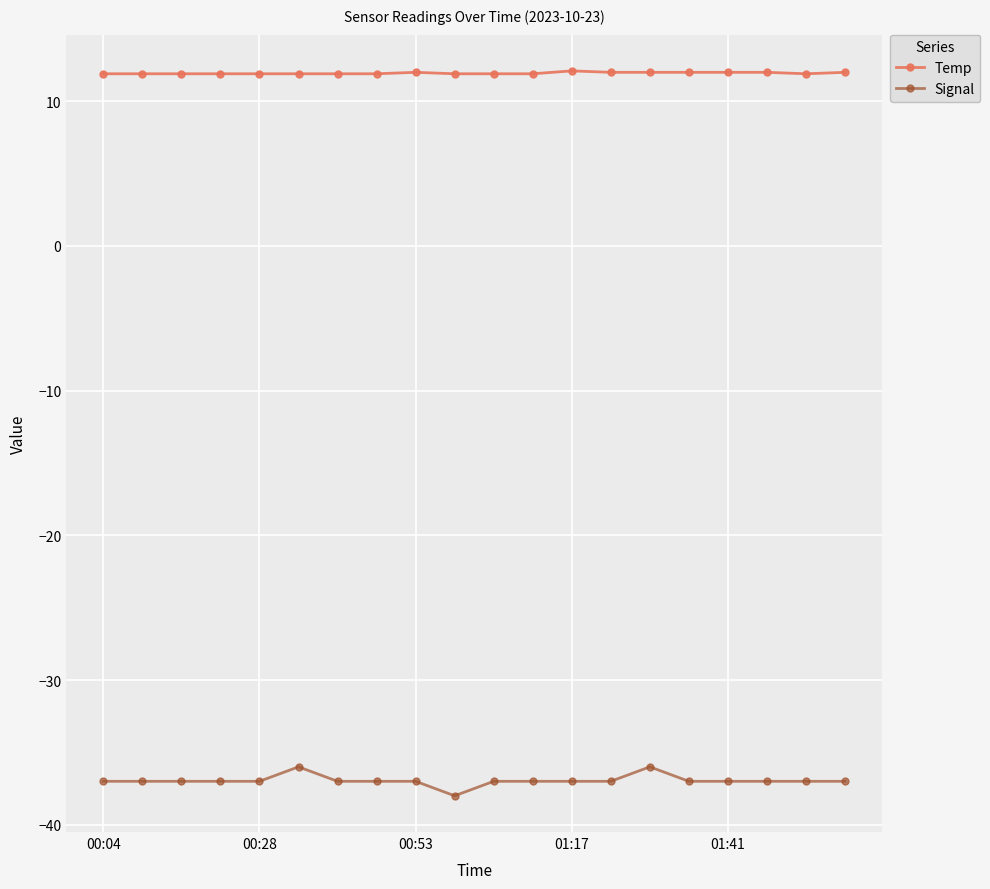

What is the greatest value displayed?

12.1